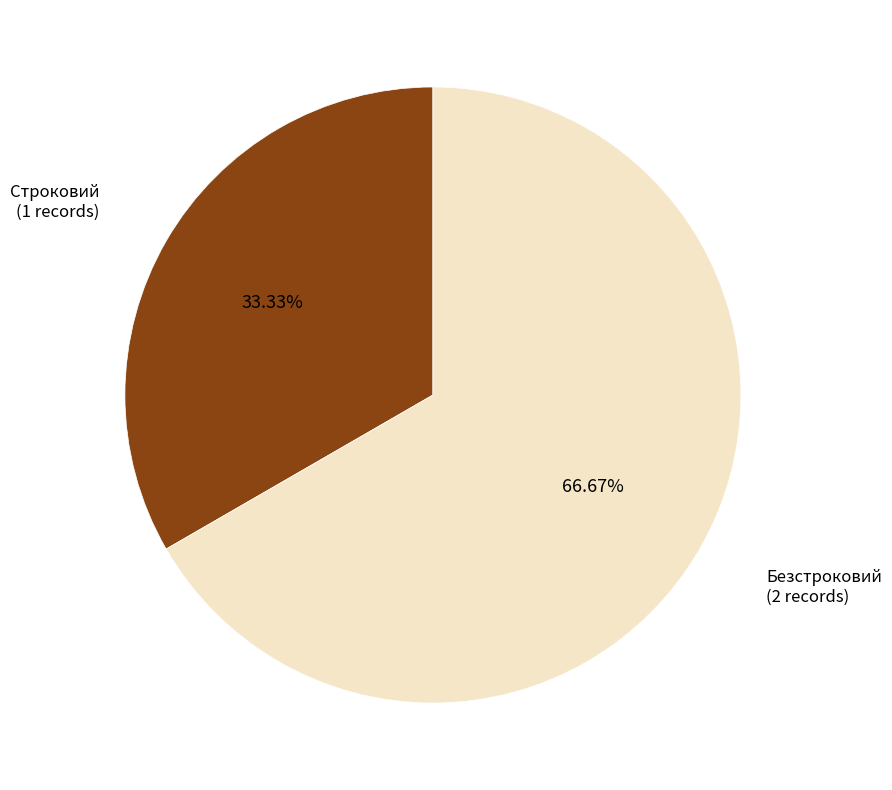

True or false: Строковий accounts for 33% of the total.

True